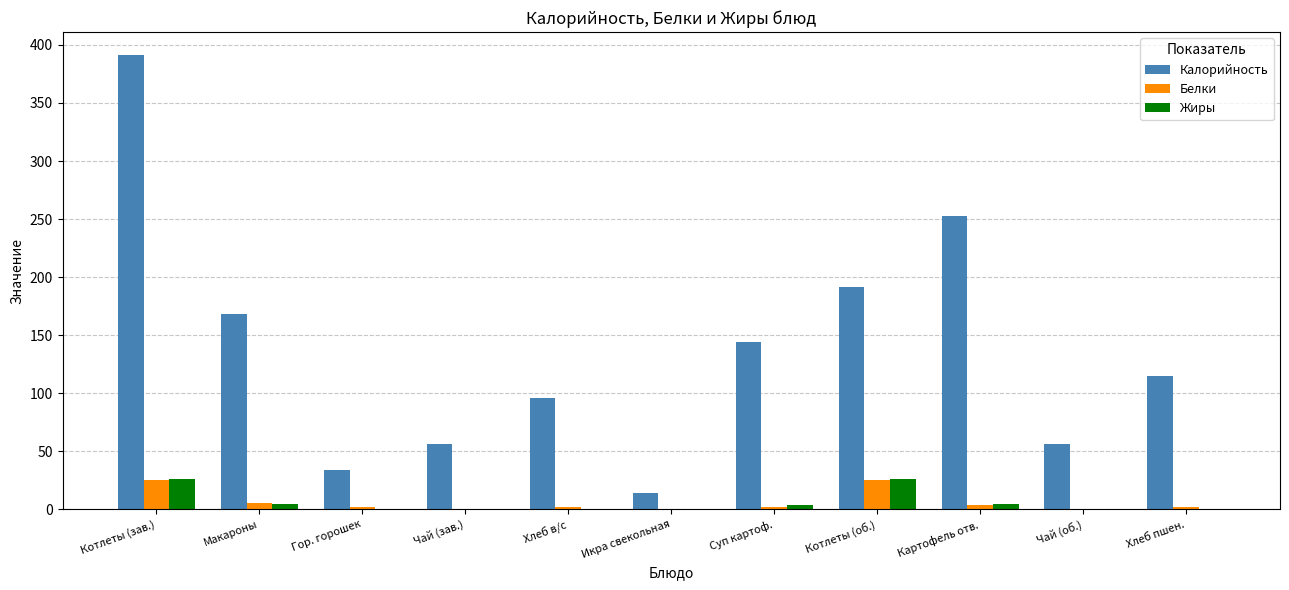

What is the spread (max minus min) of values at Гор. горошек?

33.9